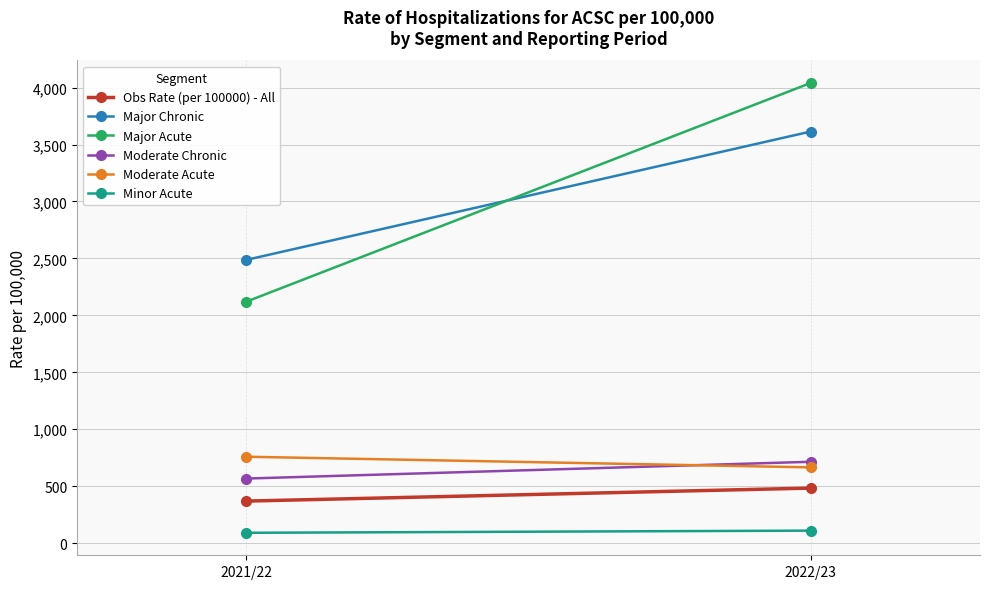

Which series has the largest total across all categories?

Major Acute